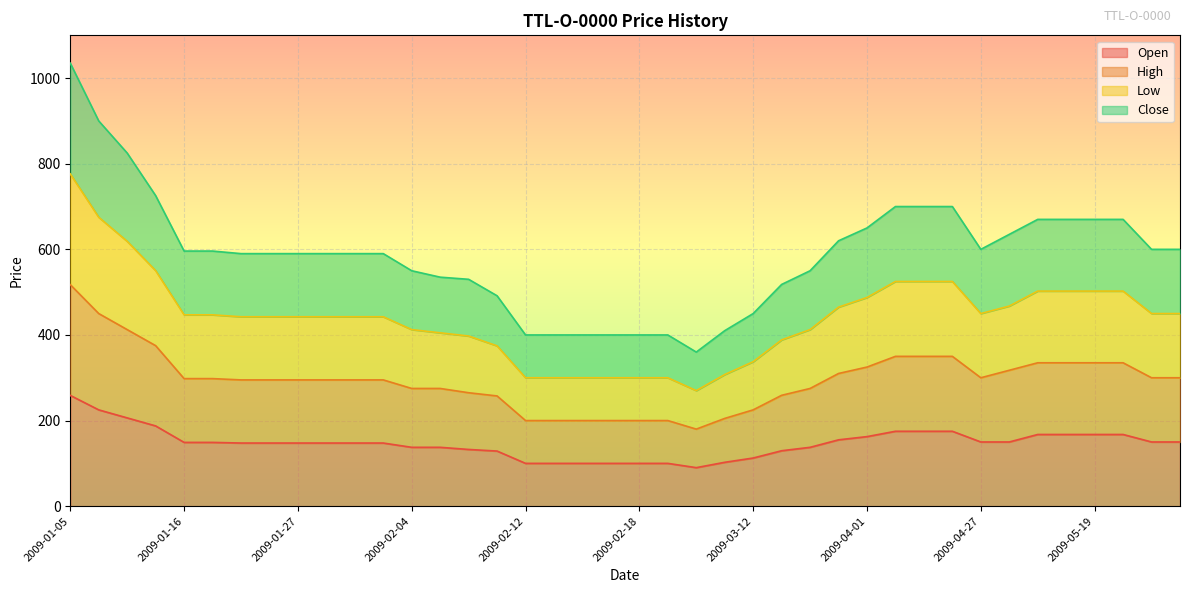

Between 2009-02-12 and 2009-03-31, which series saw the biggest shift?

Low